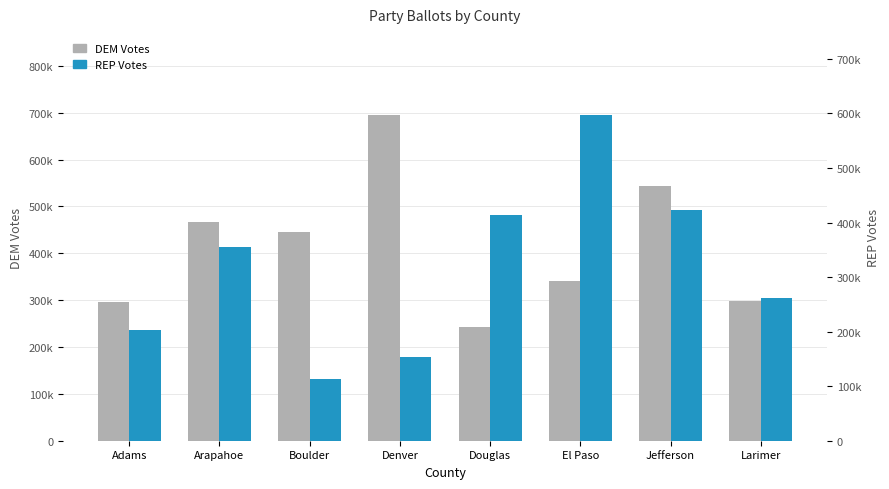

Reading right to left, list all the values displayed in this chart.

DEM Votes: Larimer=29925	Jefferson=54439	El Paso=34108	Douglas=24250	Denver=69462	Boulder=44559	Arapahoe=46743	Adams=29685
REP Votes: Larimer=26197	Jefferson=42274	El Paso=59670	Douglas=41296	Denver=15382	Boulder=11276	Arapahoe=35445	Adams=20388